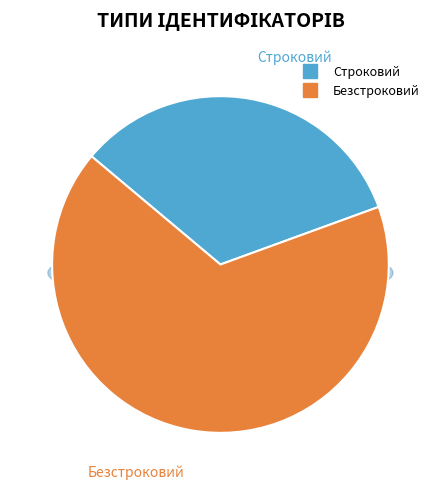

What percentage is NOT represented by Безстроковий?

33.3%